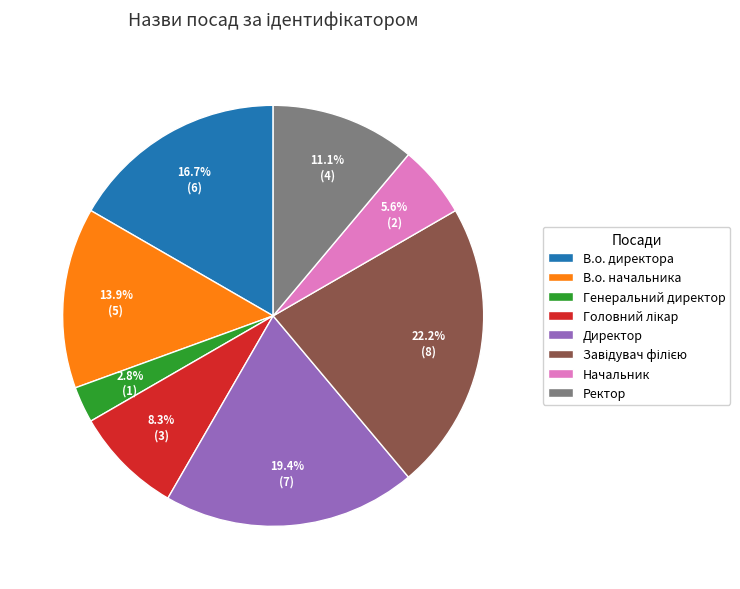

Does Начальник account for over 50% of the chart?

No